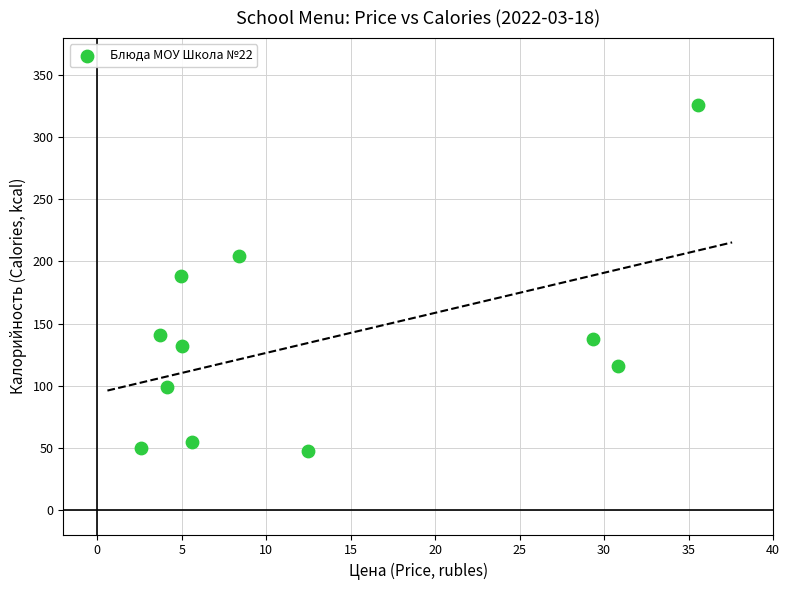

What is the range of X values (max minus min)?

33.0